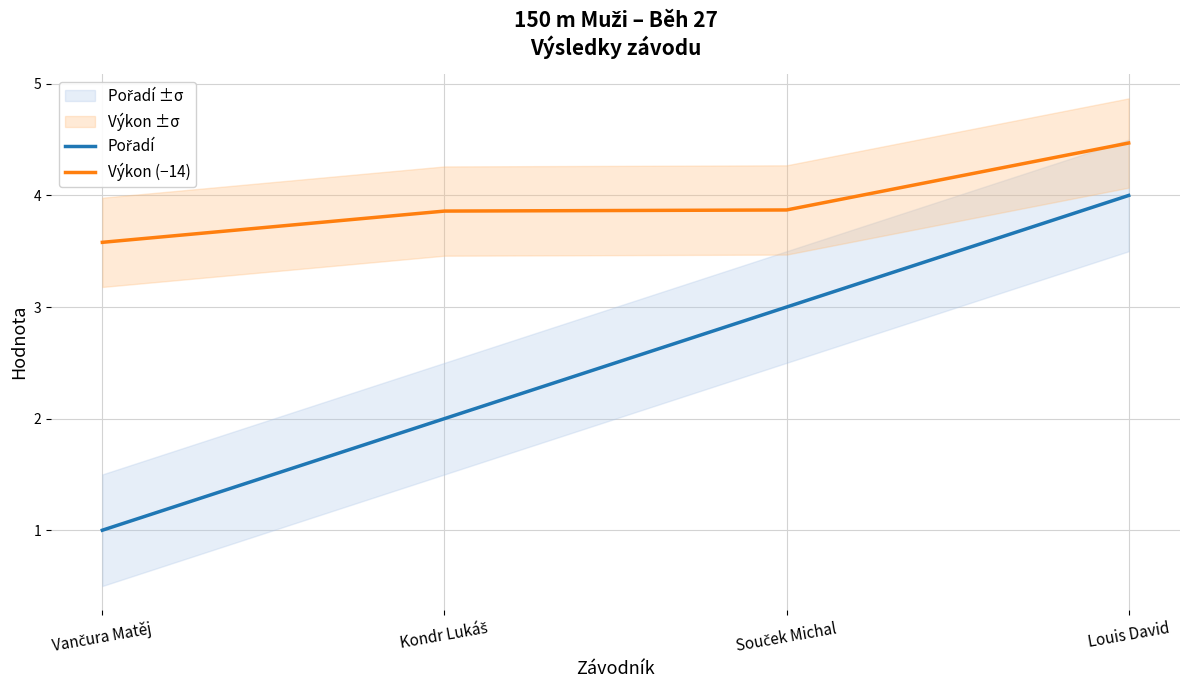

What is the label of the 3rd point from the right?

Kondr Lukáš